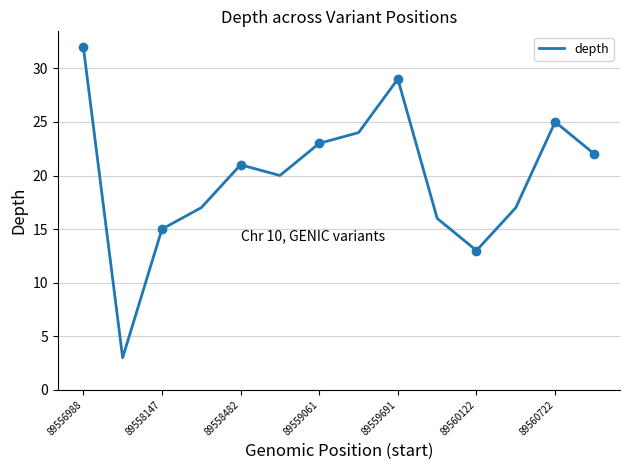

True or false: the data has more than 0 interior local peaks.

True